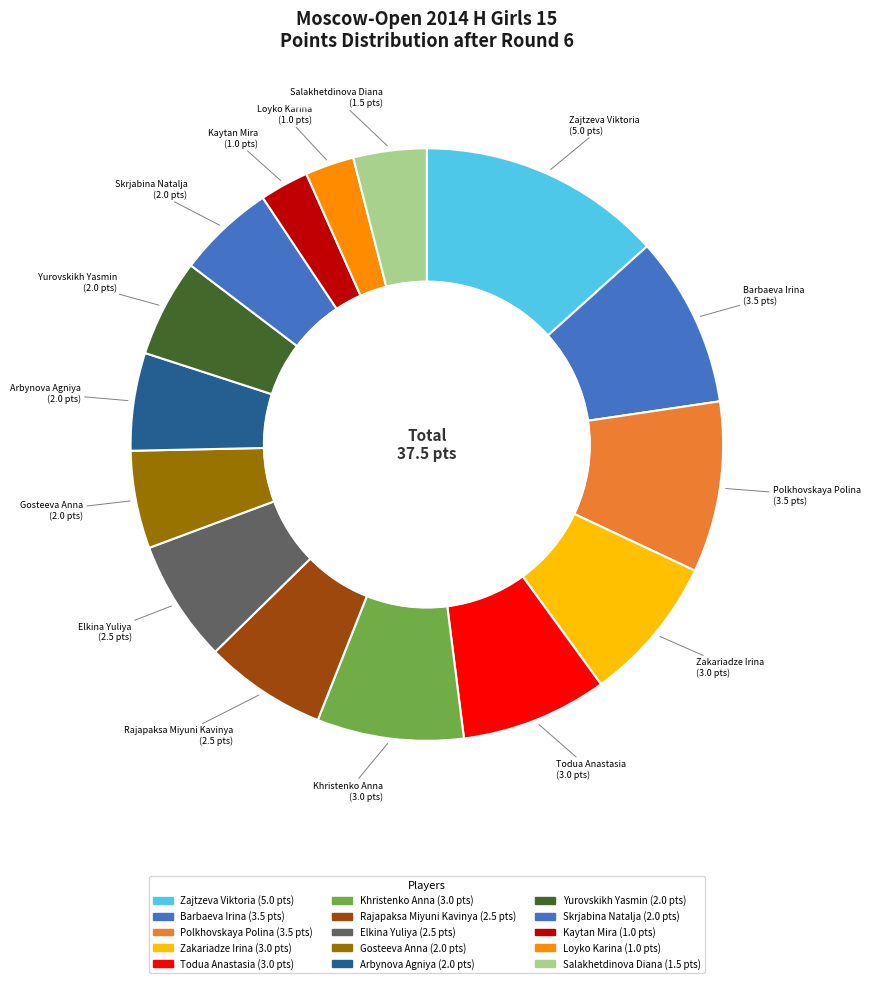

Is it true that Khristenko Anna is 8% of the pie?

True